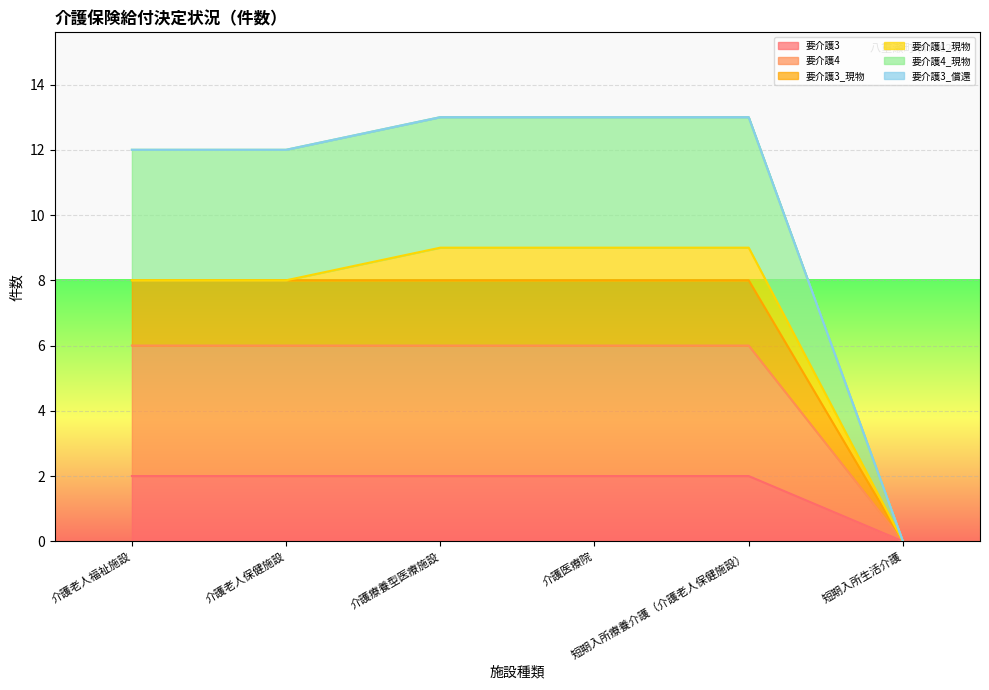

Read the 要介護3 value at 短期入所療養介護（介護老人保健施設）.

2